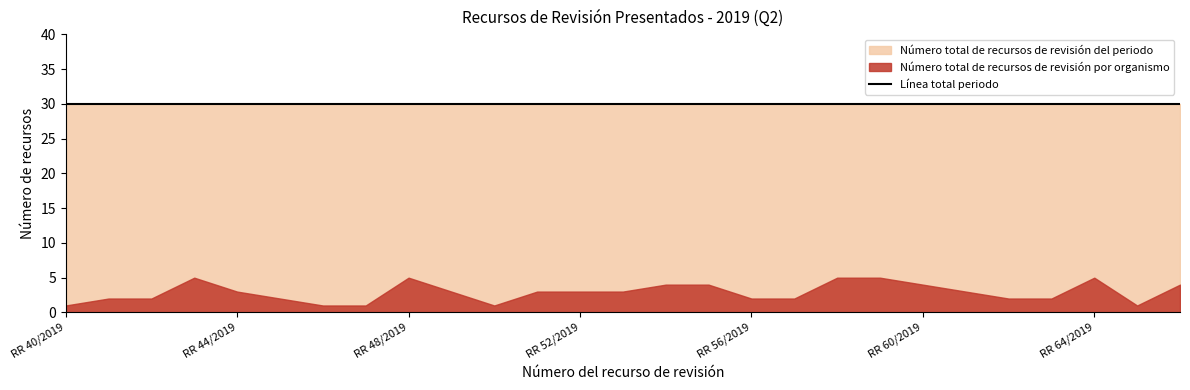

Which category has the highest value across all series?

RR 40/2019